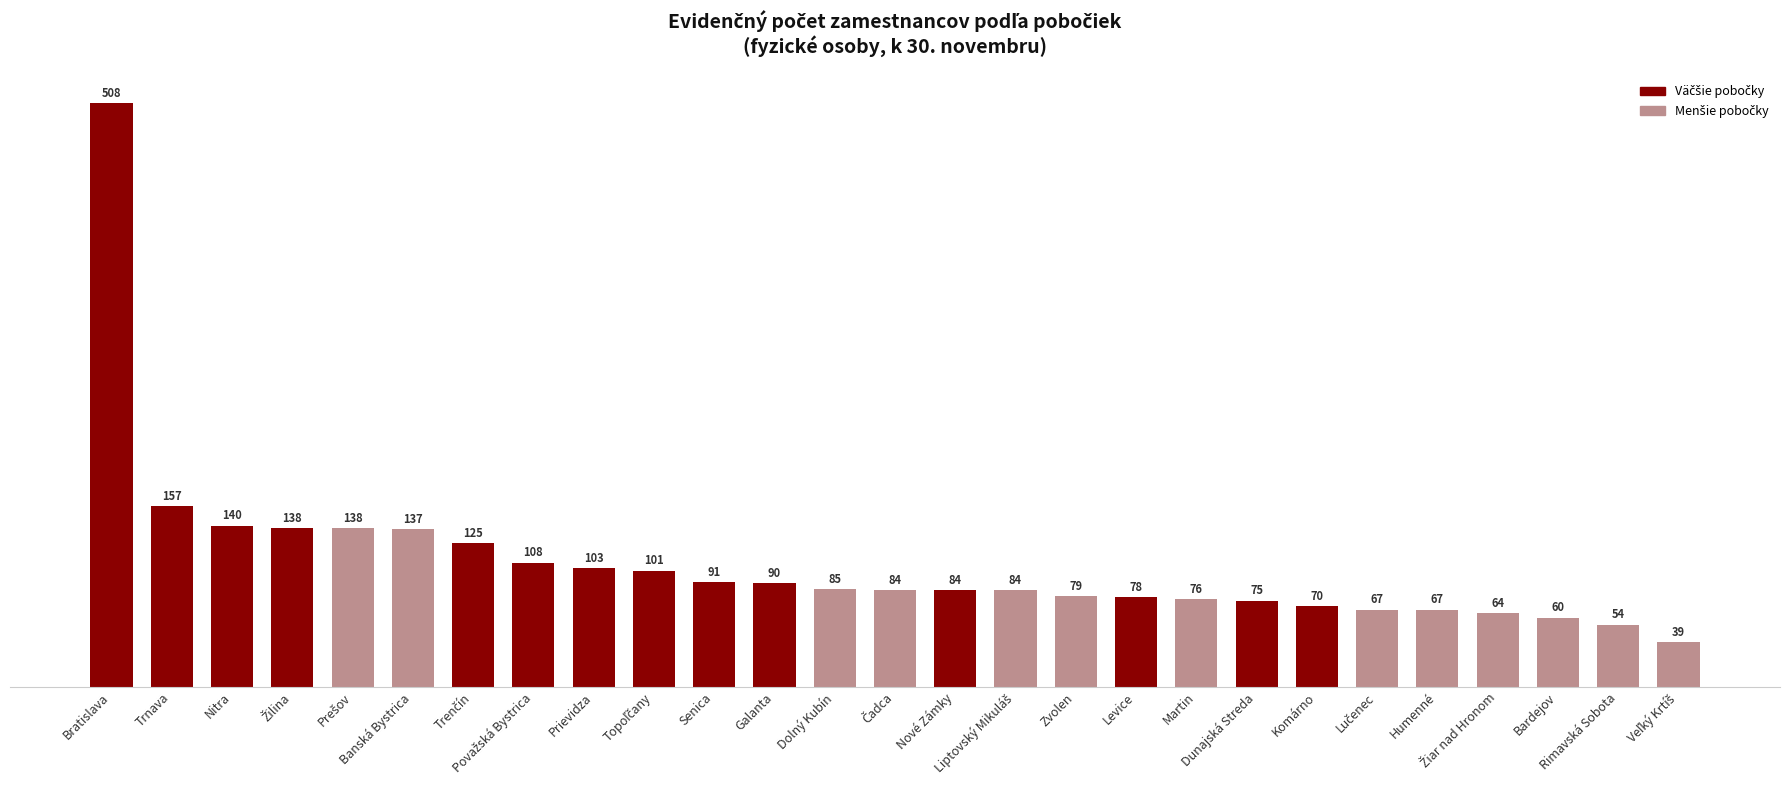

Which label corresponds to the largest value in the chart?

Bratislava